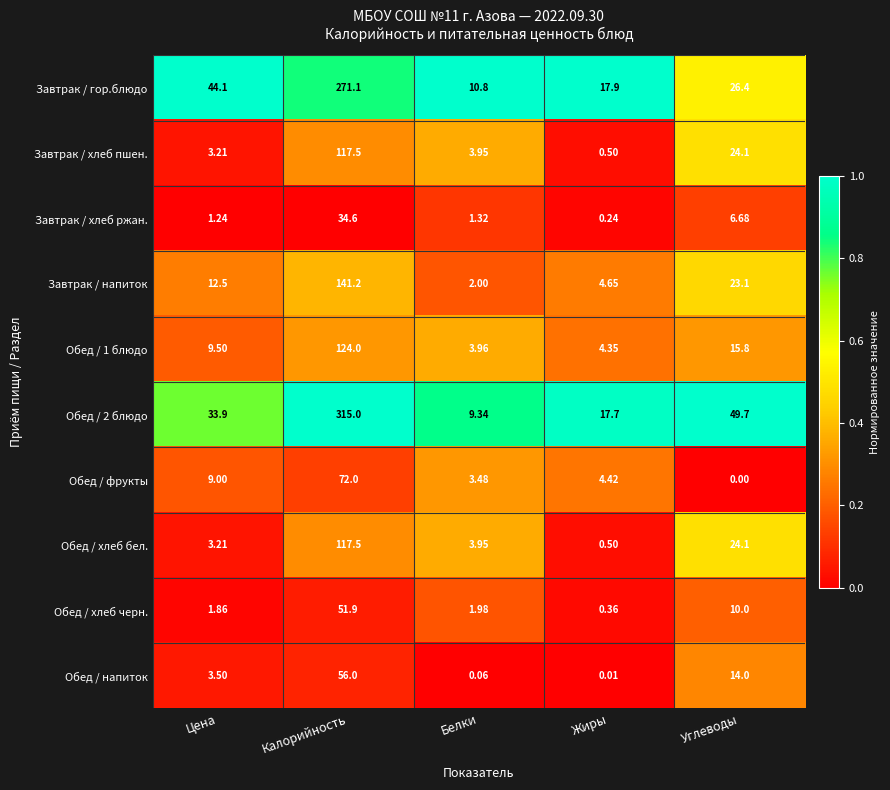

At which category is the sum across all series the highest?

Калорийность